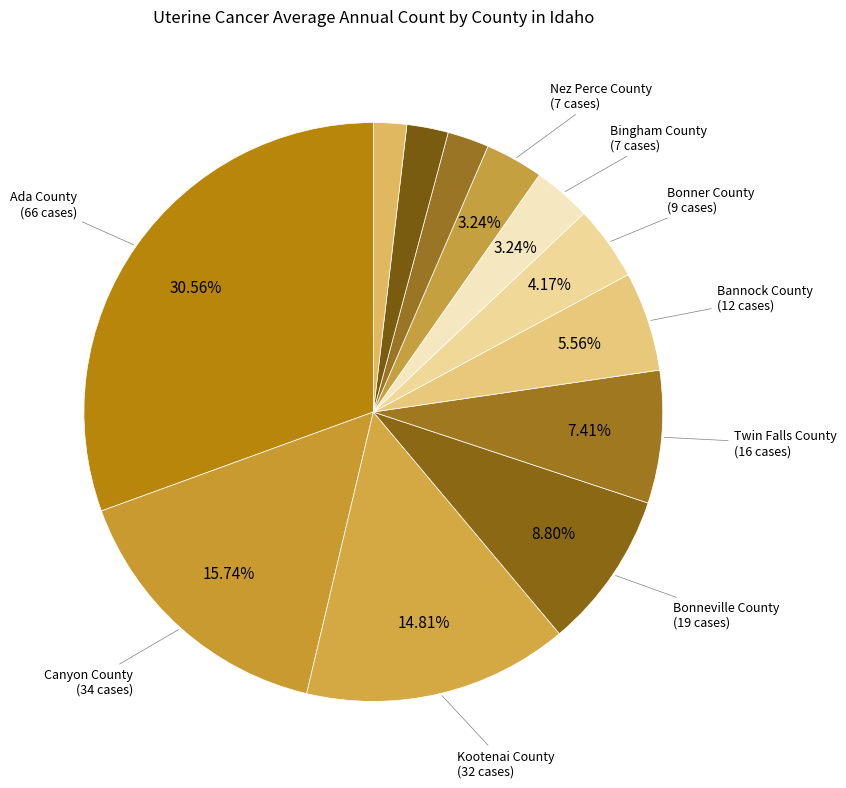

How many segments does this pie chart have?

12